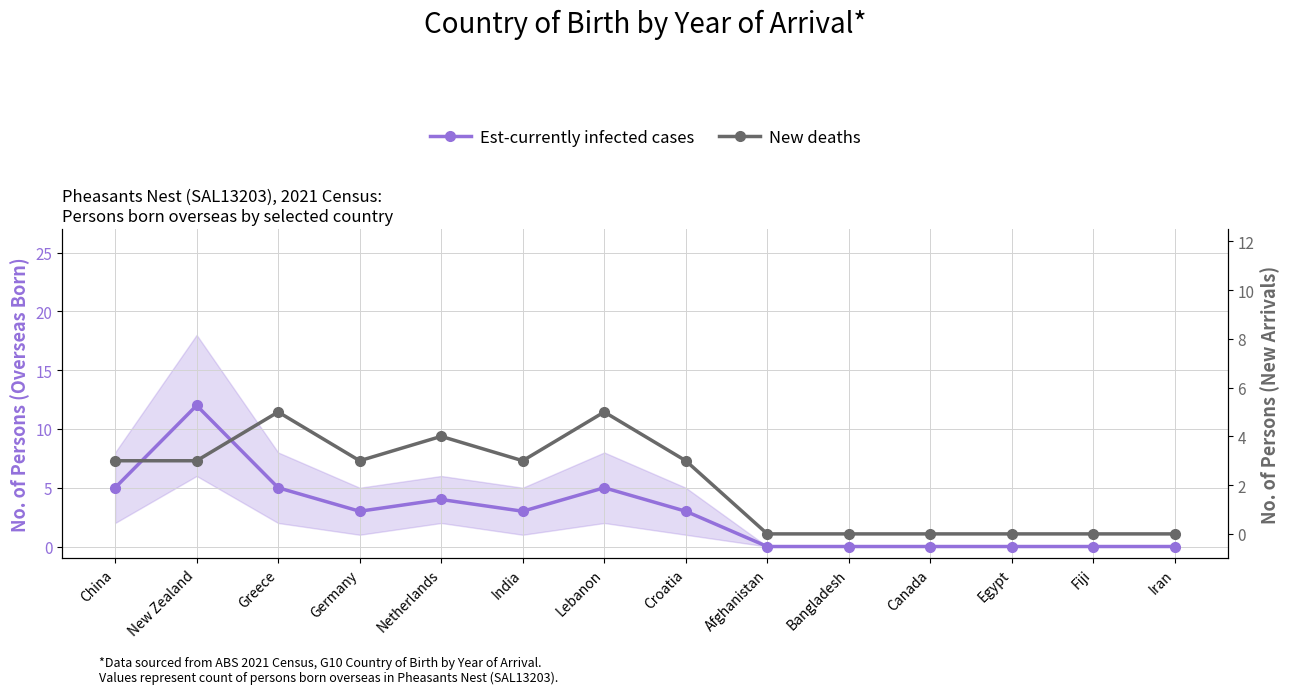

True or false: Est-currently infected cases and New deaths intersect in this chart.

False